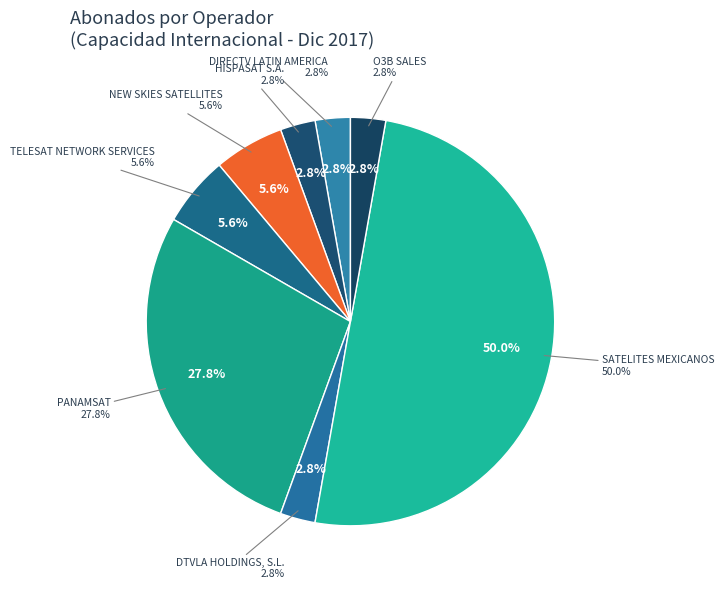

What percentage is the HISPASAT S.A. slice, to the nearest percent?

3%